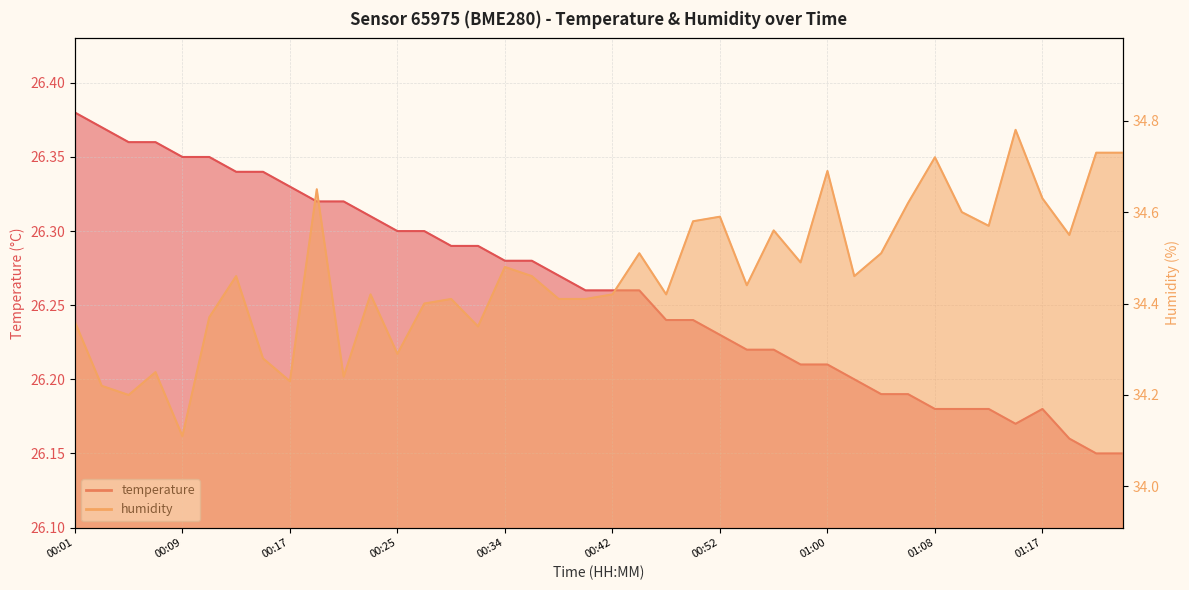

Rank the series by their average value, from highest to lowest.

humidity, temperature